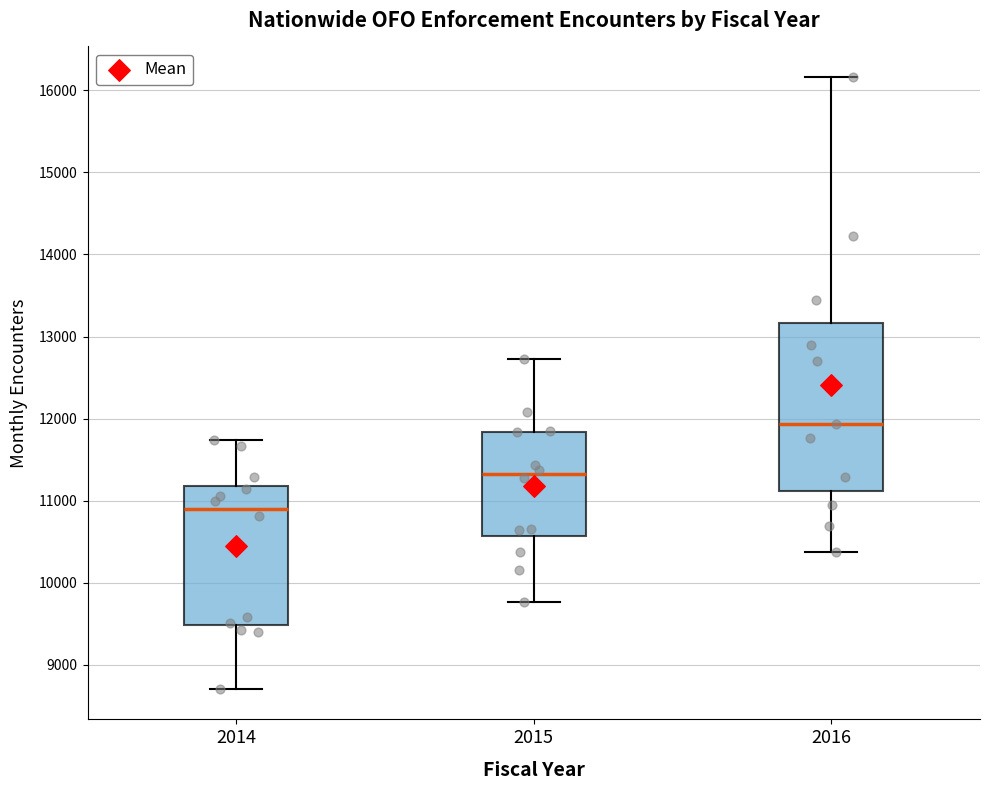

Which box has the lowest median line?

2014